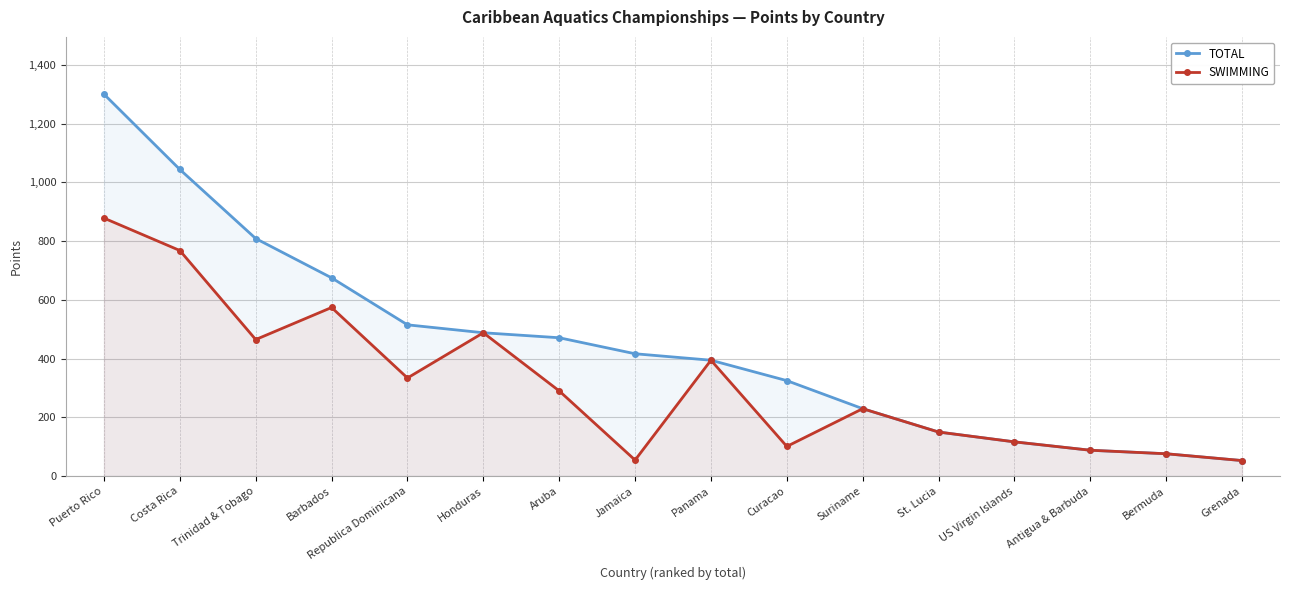

The value of TOTAL at Puerto Rico is 283.1. True or false?

False